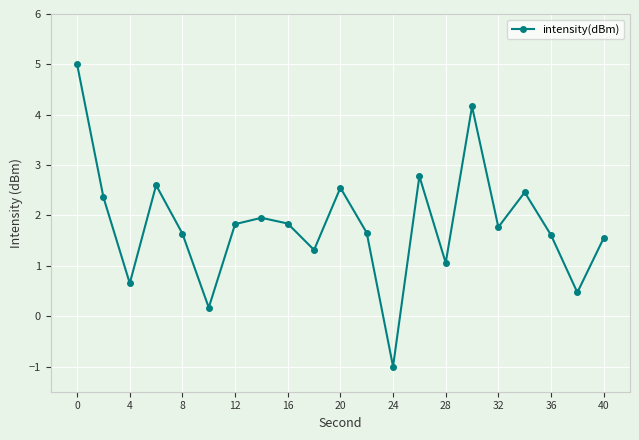

True or false: the data has more than 2 interior local peaks.

True